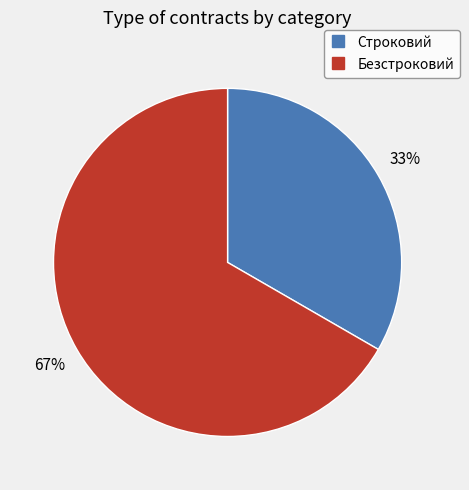

Count the number of slices in the pie.

2